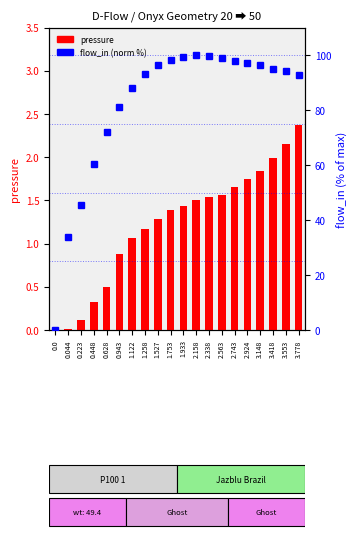

Which series has the widest spread of values?

flow_in (norm %)